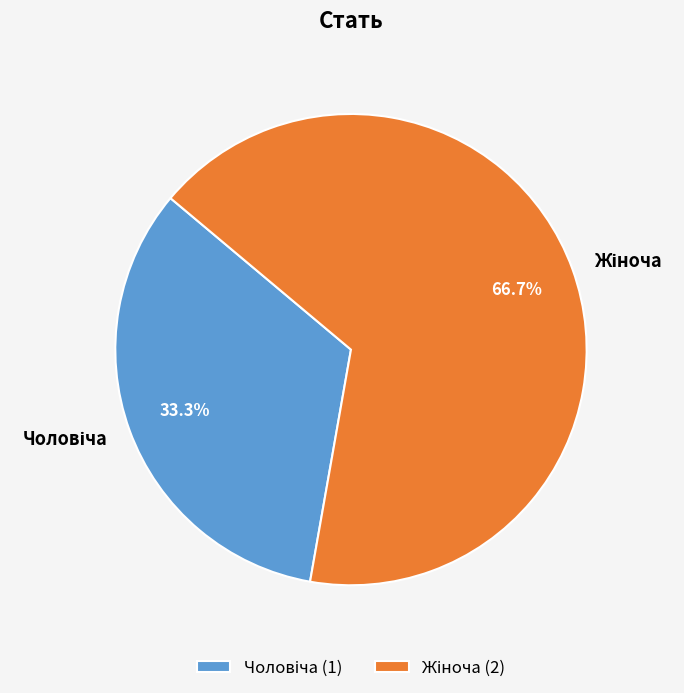

Does any single category account for the majority?

Yes